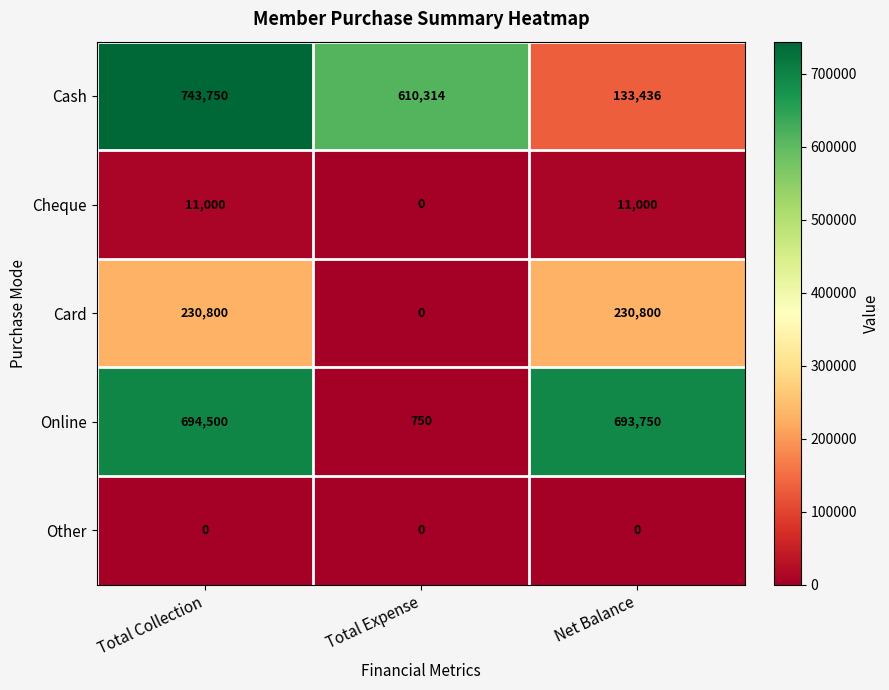

Which series has the largest total across all categories?

Cash